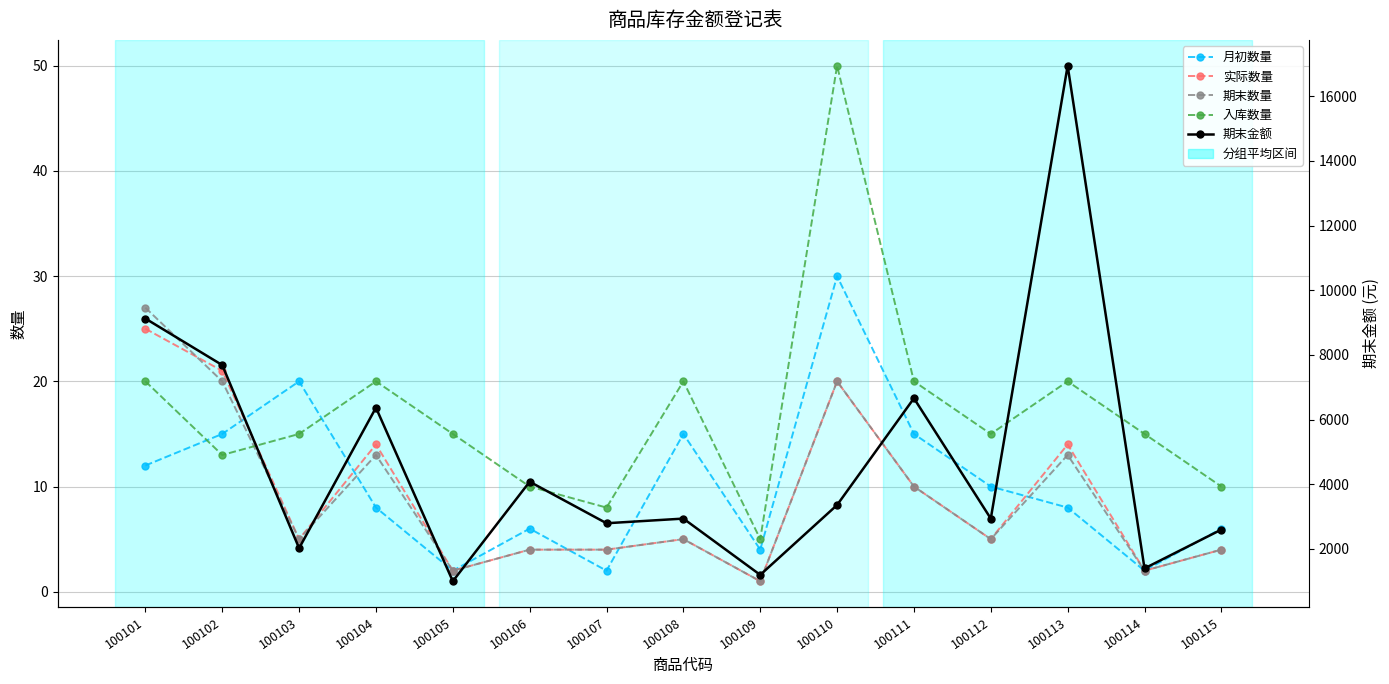

True or false: 期末数量 has more than 2 points higher than both neighbors.

True